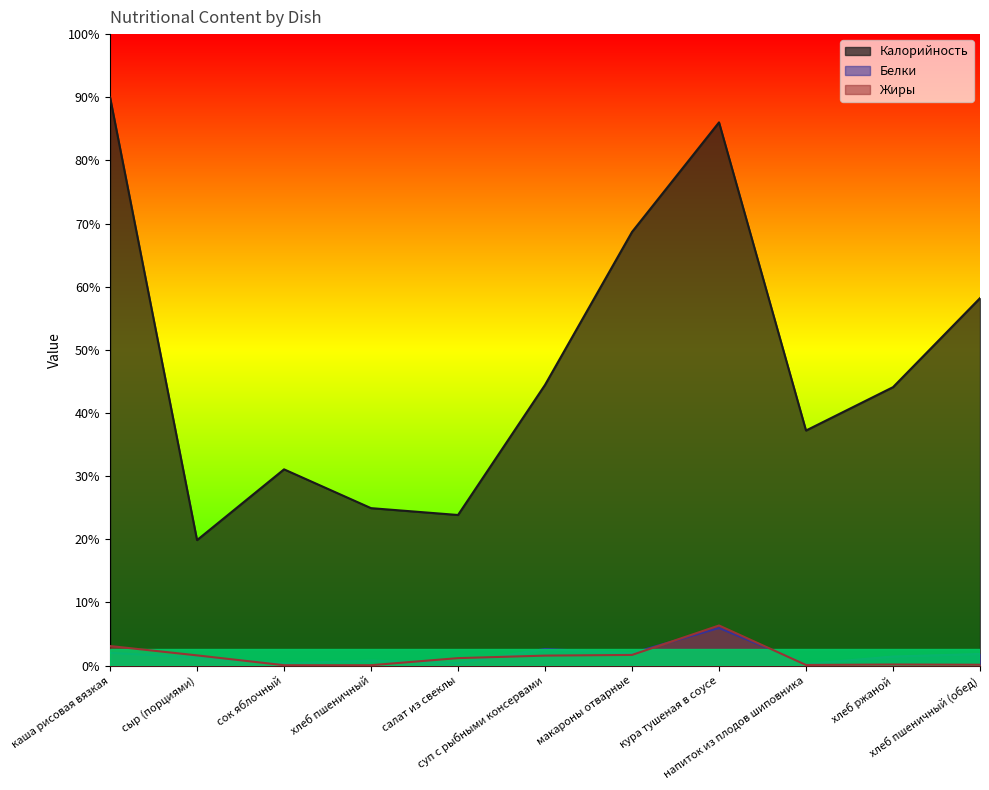

True or false: Жиры has more than 2 points higher than both neighbors.

False